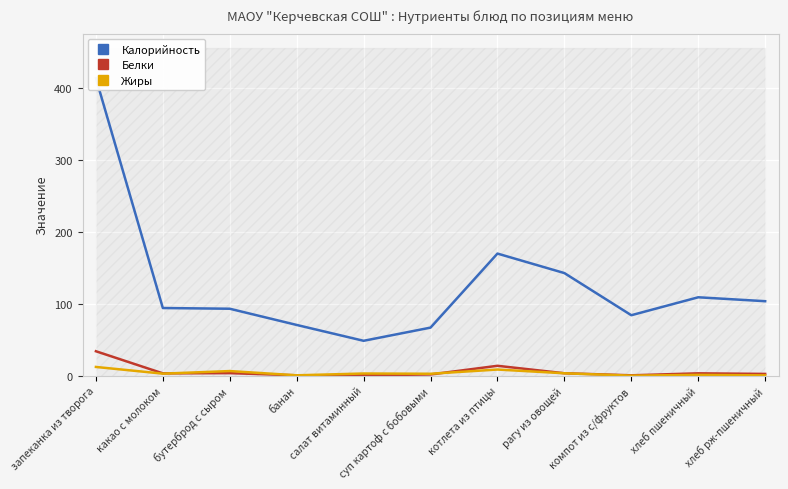

True or false: Калорийность and Жиры intersect in this chart.

False